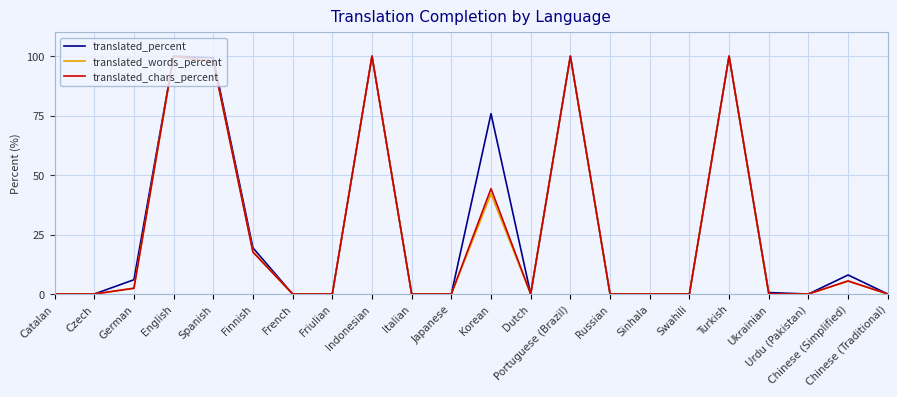

The value of translated_chars_percent at Korean is 15.1. True or false?

False